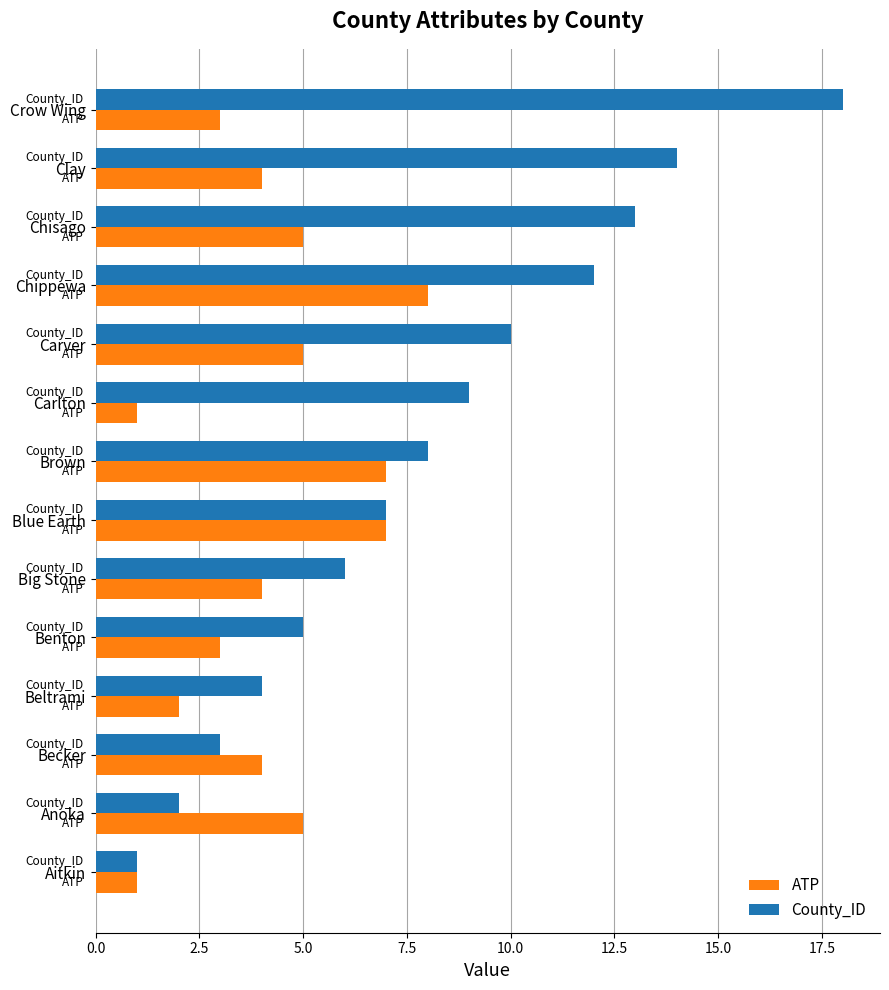

How many values in the County_ID series are below 8?

7